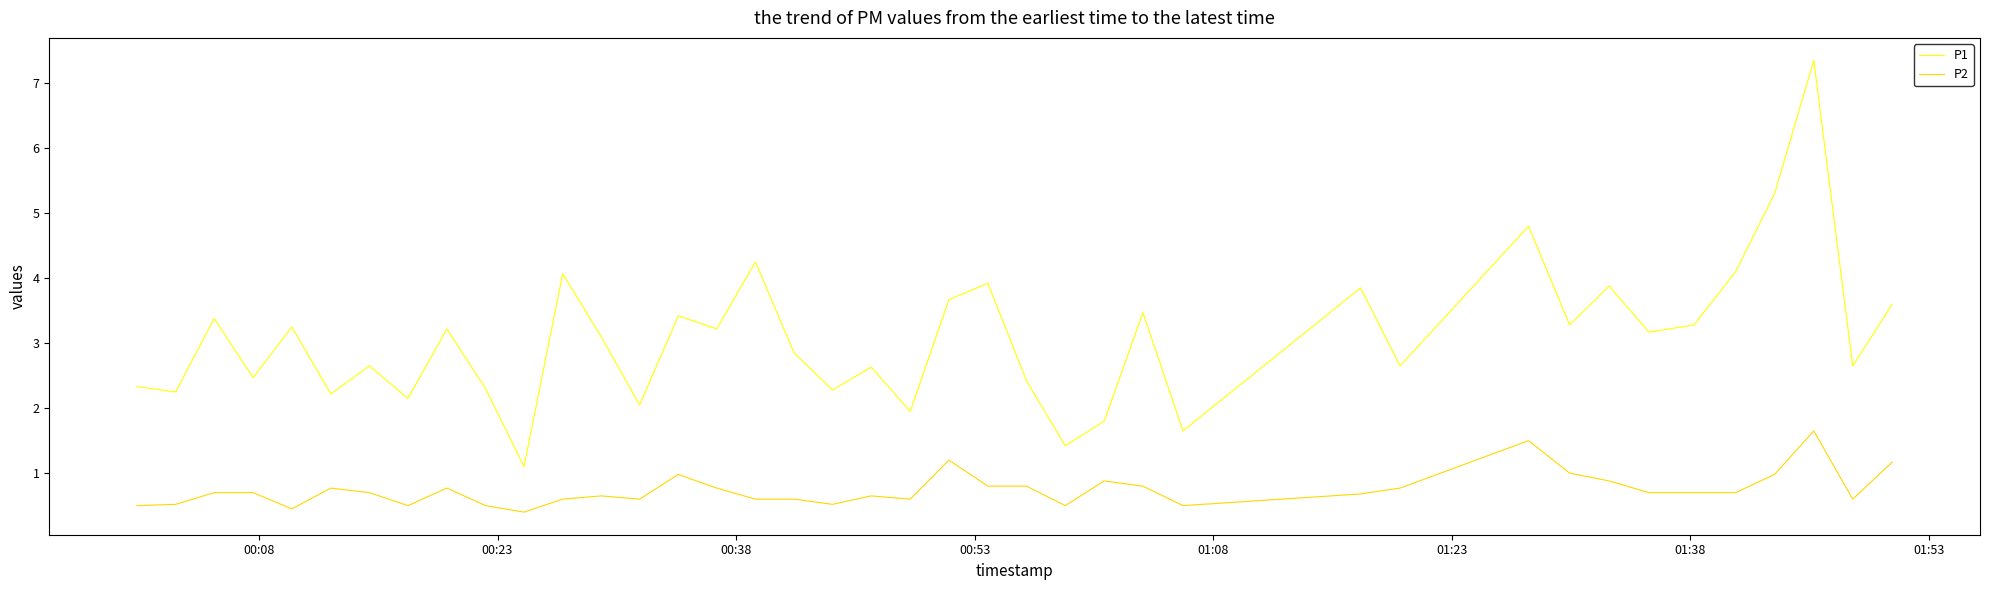

True or false: P1 and P2 intersect in this chart.

False